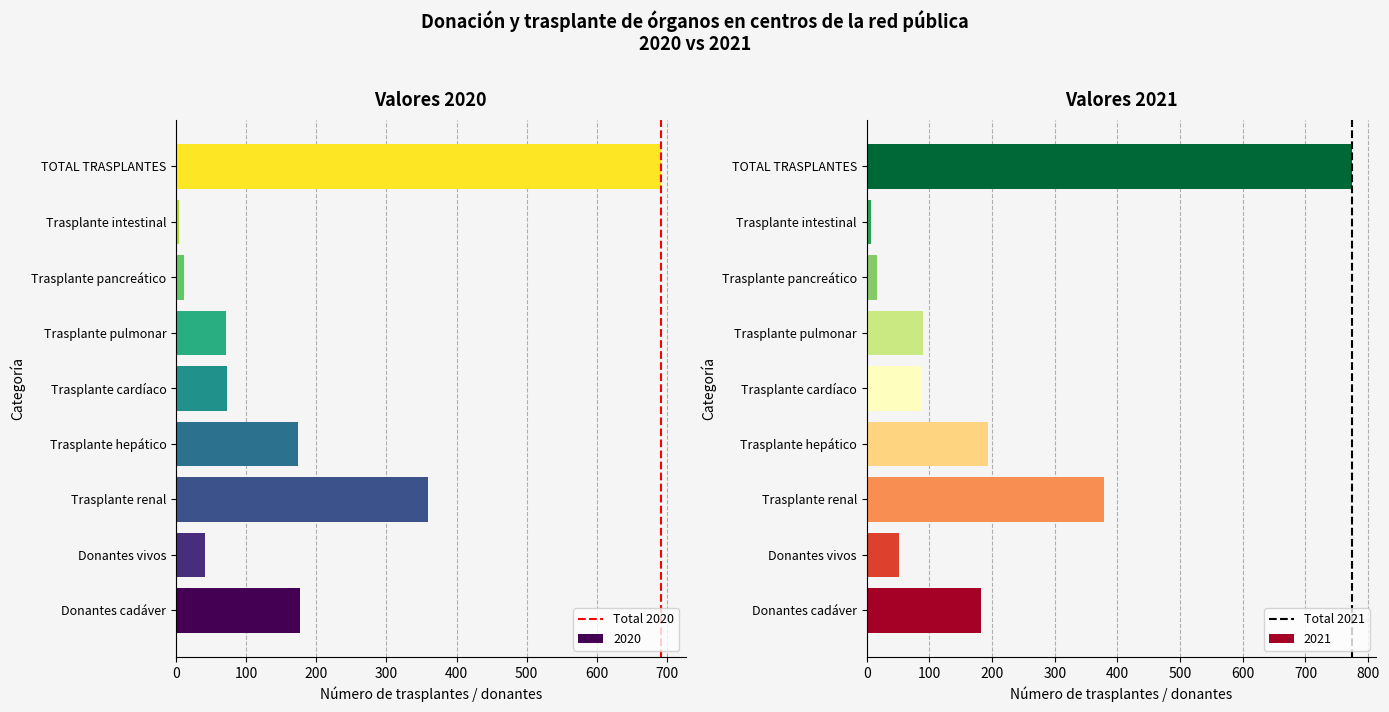

Where is 2020 nearest to the value 348?

Trasplante renal